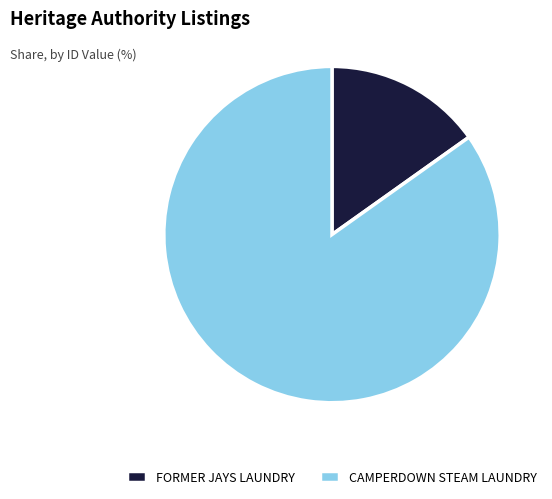

How many slices are in this pie chart?

2